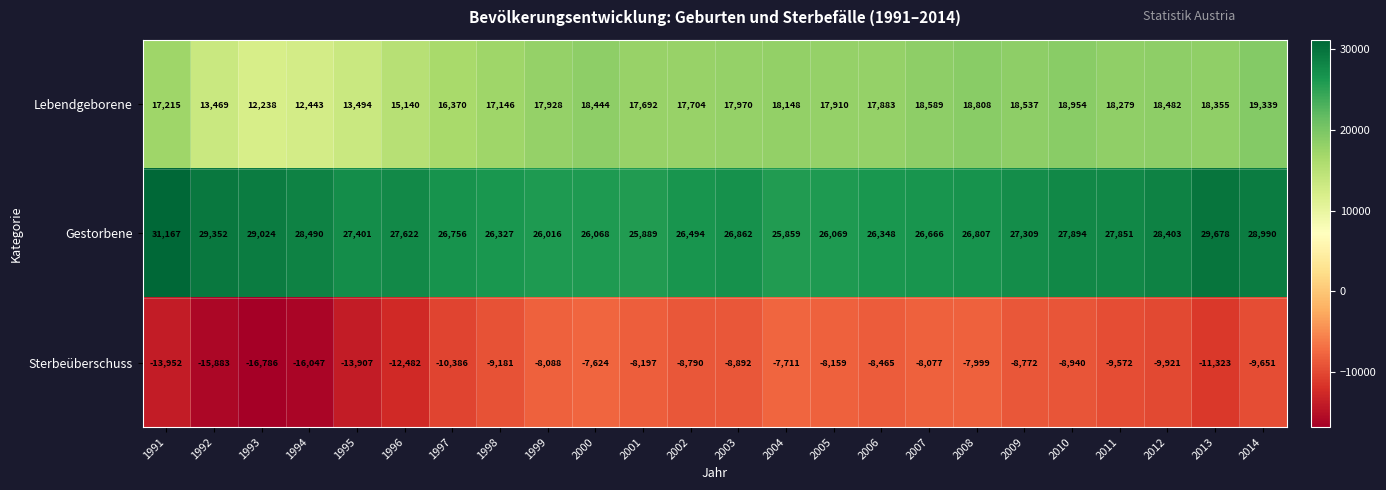

Is it true that Lebendgeborene equals 18954 at 2010?

True